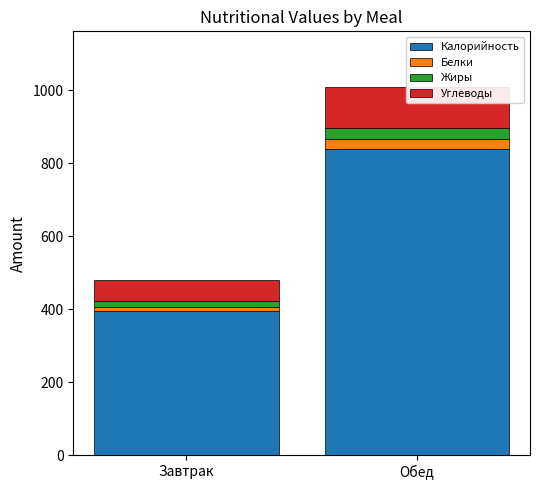

How many bars are there in total?

8